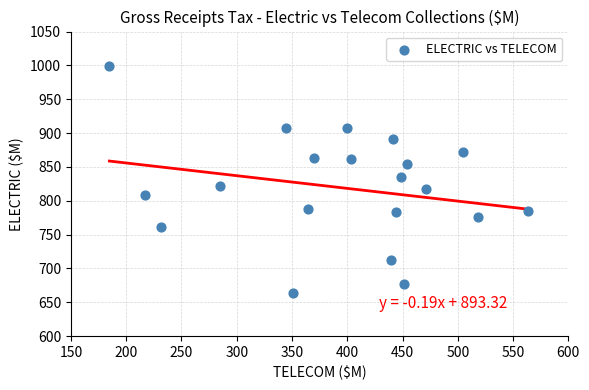

What is the range of Y values (max minus min)?

335.9